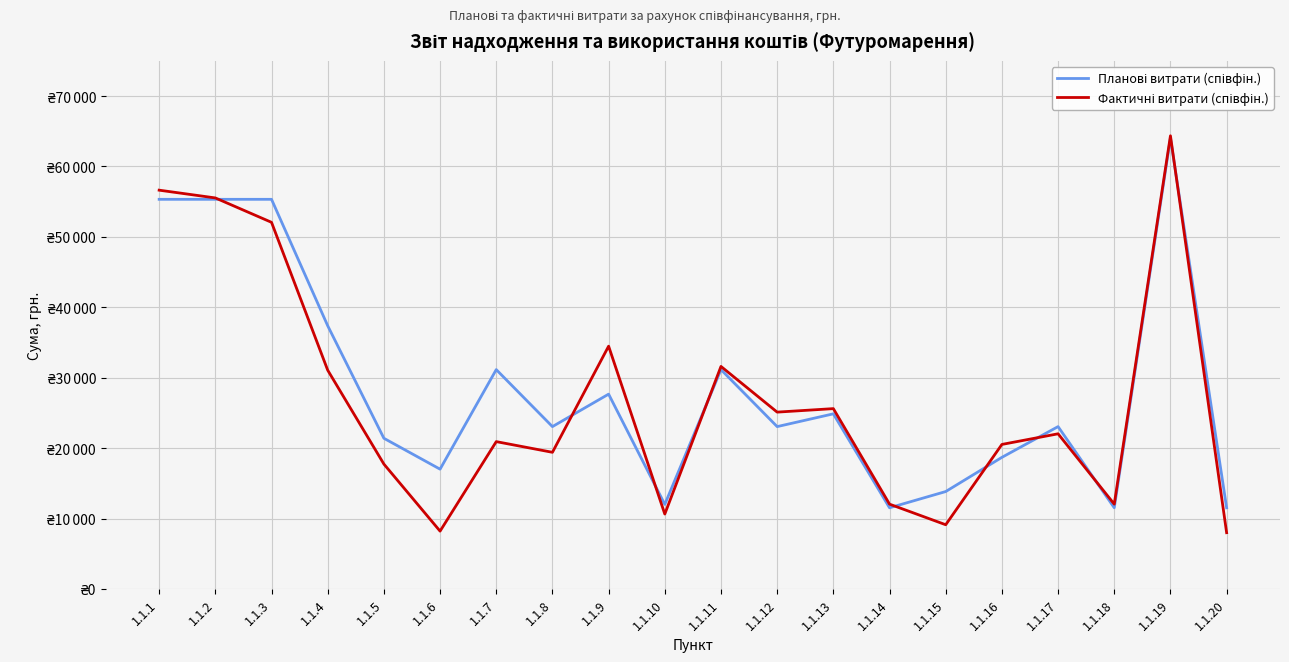

Is it true that Планові витрати (співфін.) equals 55334.4 at 1.1.2?

True